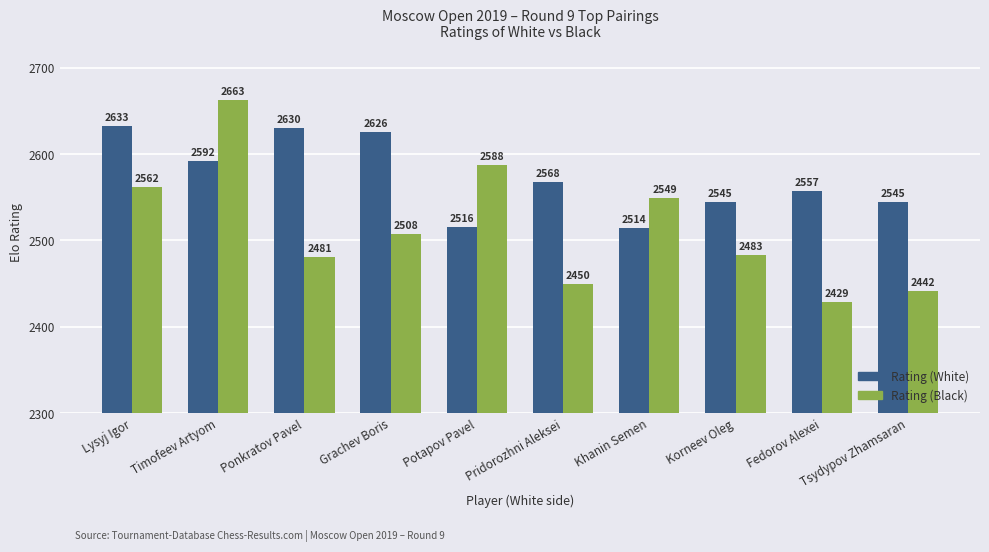

How many groups of bars are there?

10